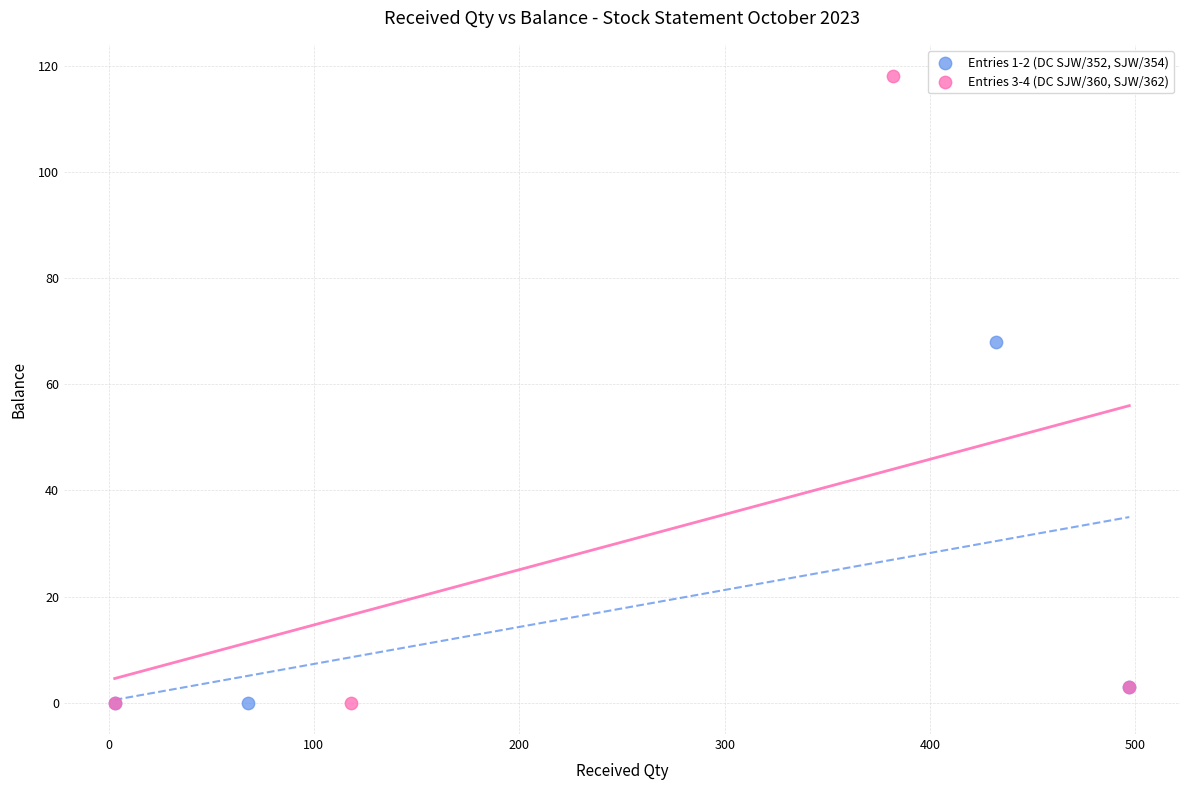

Which series has the largest Y range (max minus min)?

Entries 3-4 (DC SJW/360, SJW/362)